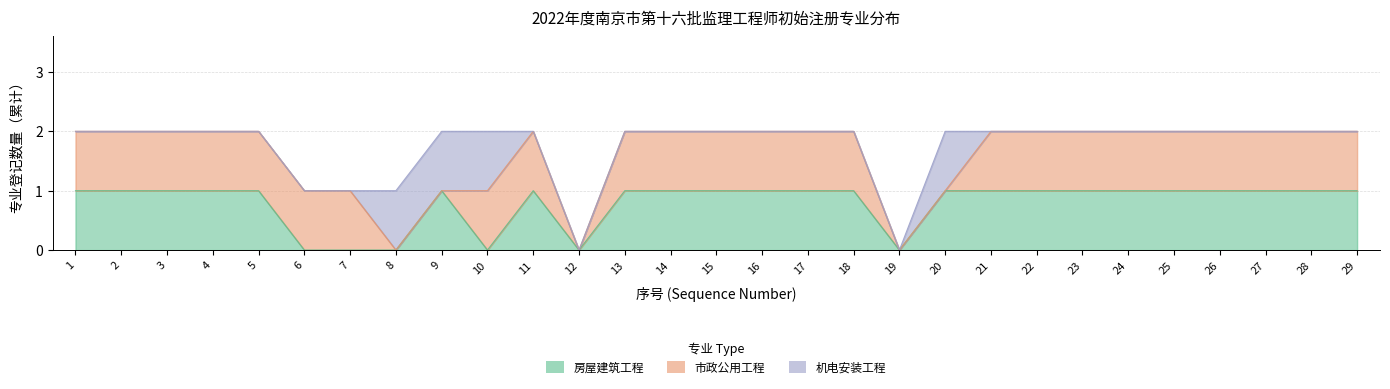

True or false: 市政公用工程 and 房屋建筑工程 cross at least once.

True